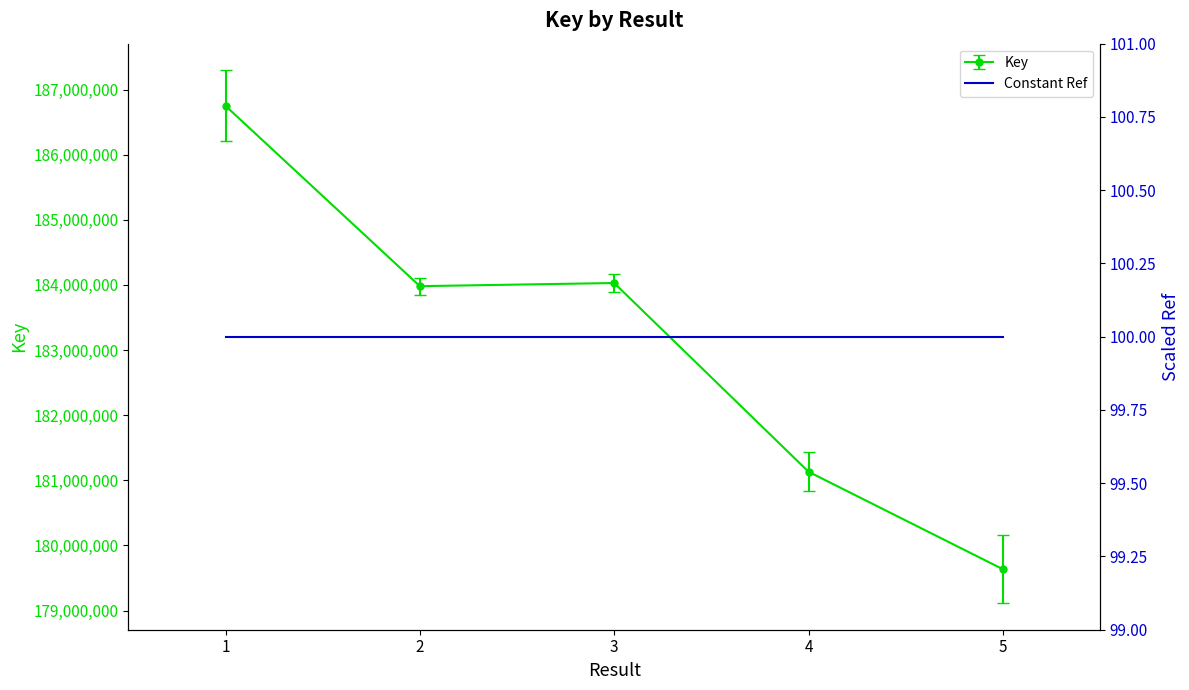

The value at 5 is 233795474. True or false?

False